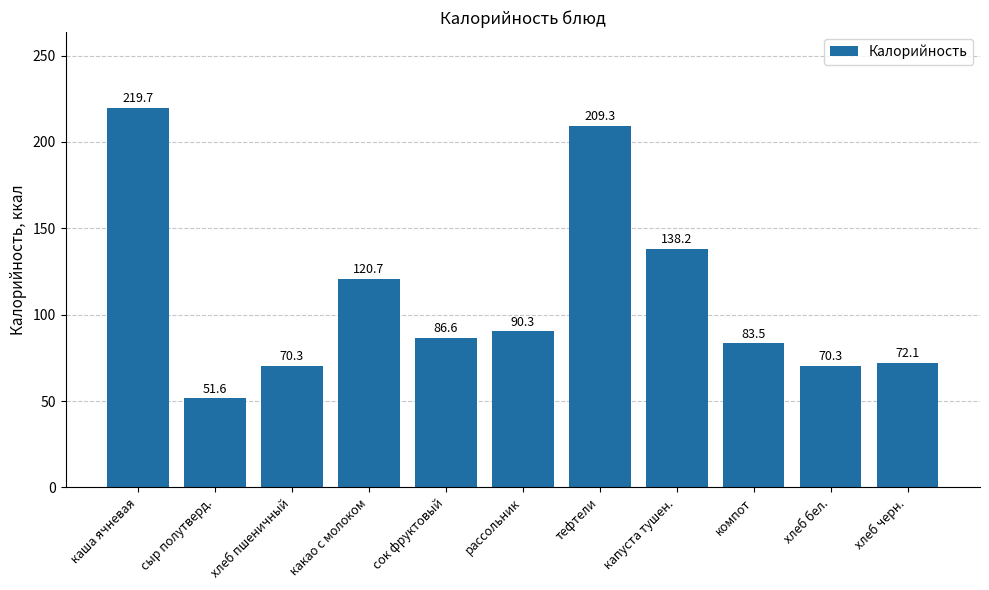

What is the change in value from хлеб пшеничный to рассольник?

+20.0